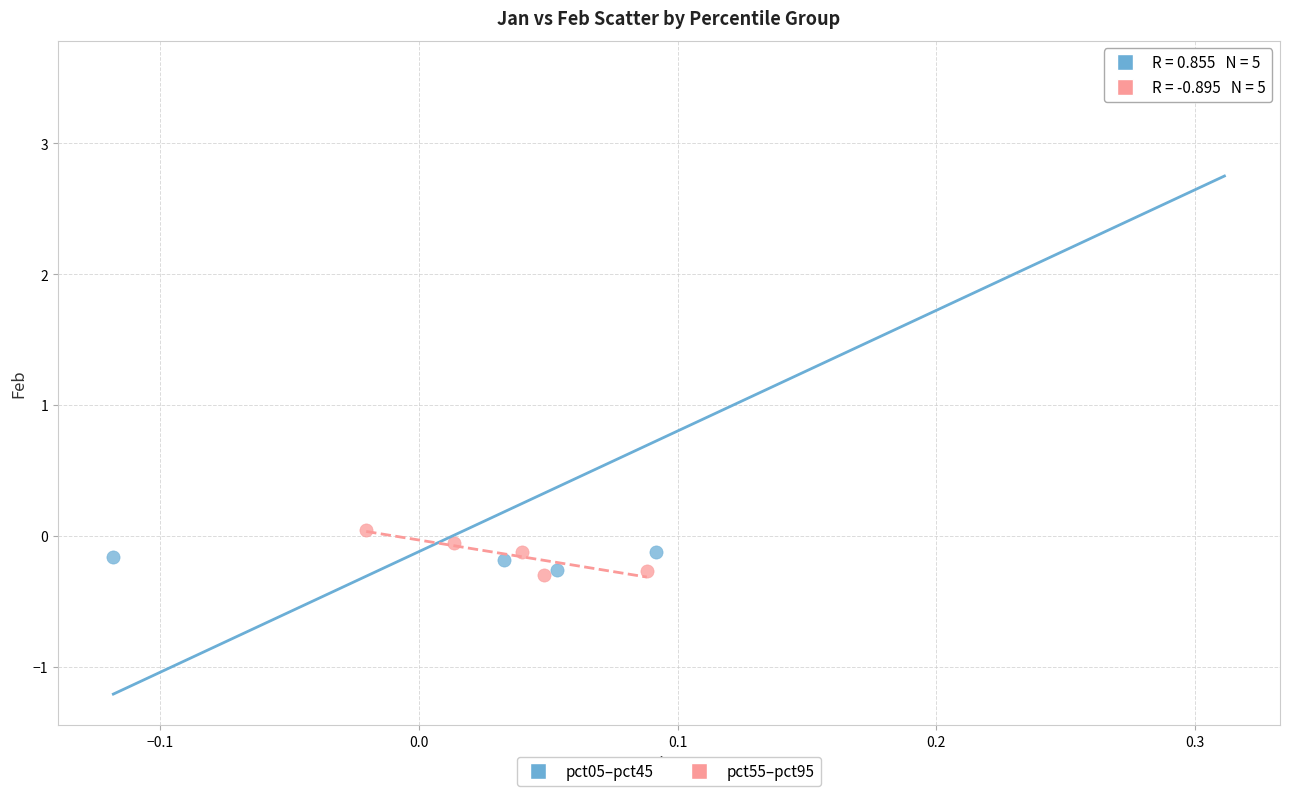

Which series has the widest spread of Y values?

pct05–pct45